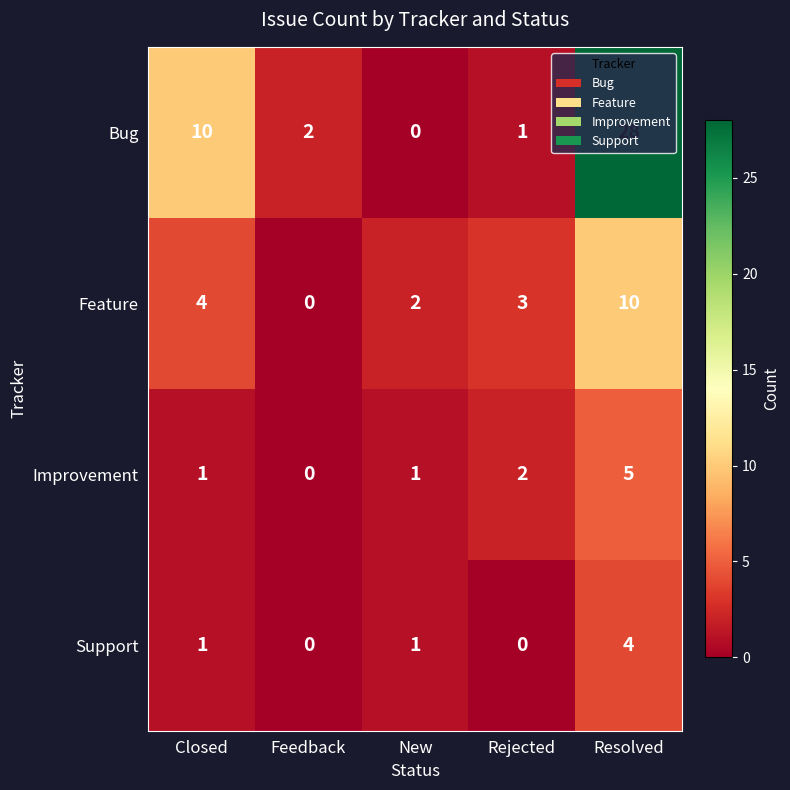

Read the Improvement value at Resolved.

5